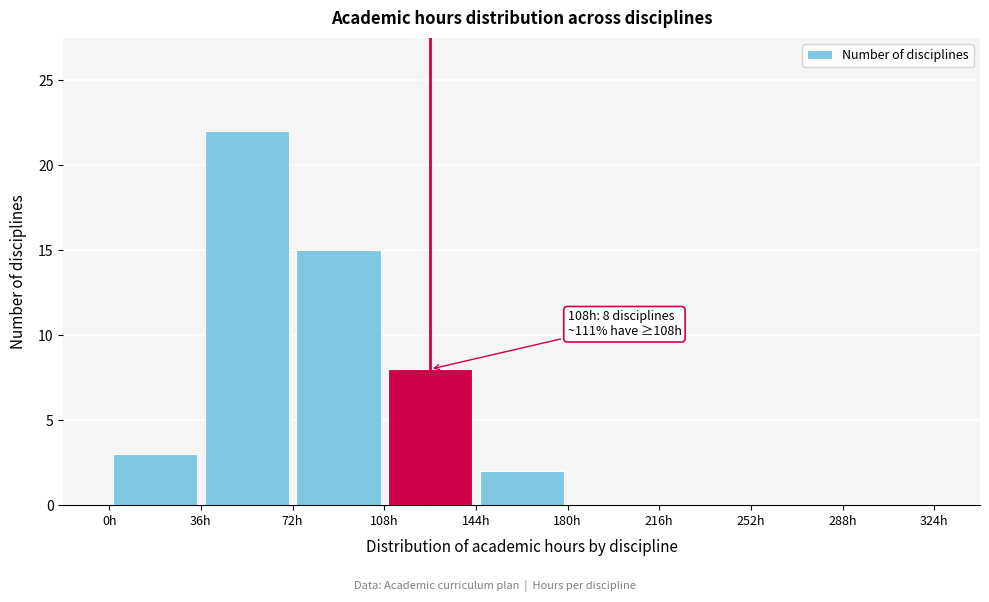

Over which range of the x-axis is the bar tallest?

36 to 72